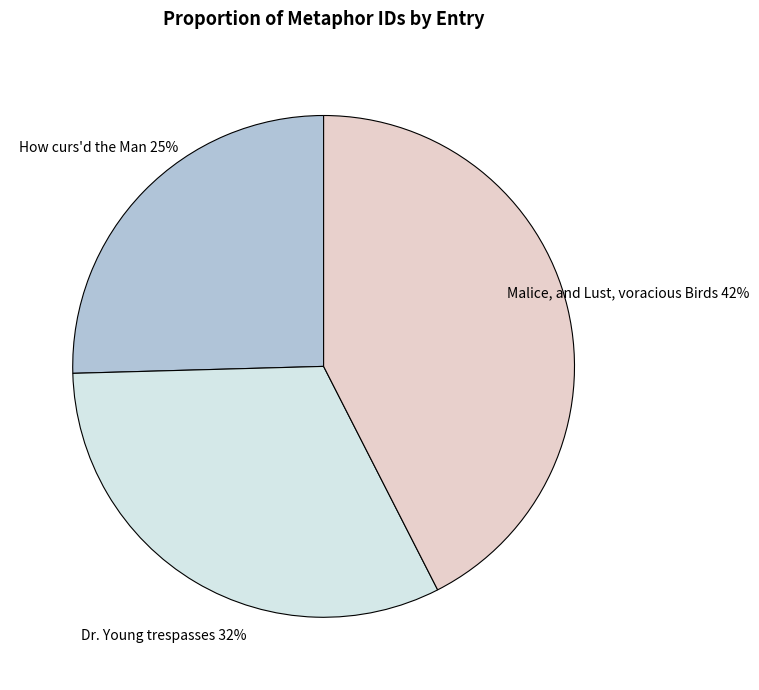

Is there a majority slice in this chart?

No